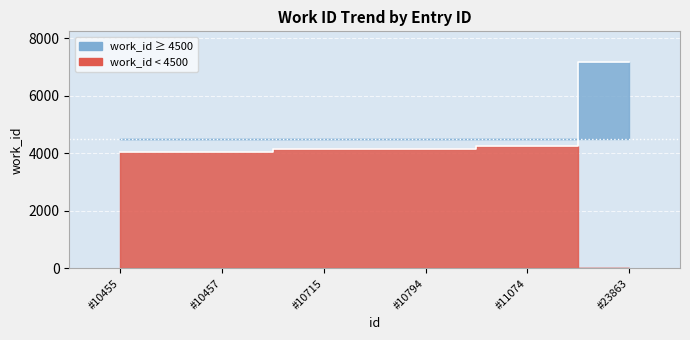

What is the value of the 5th point from the left?

4255